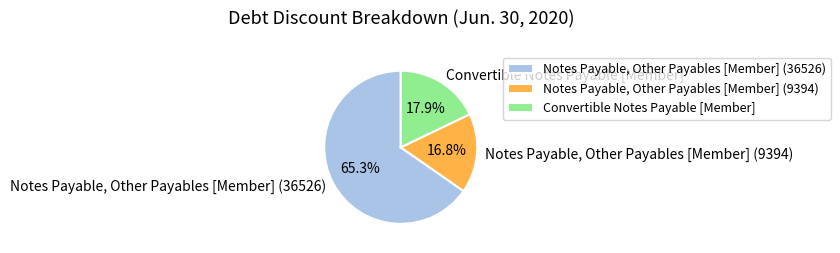

Which category accounts for the majority?

Notes Payable, Other Payables [Member] (36526)